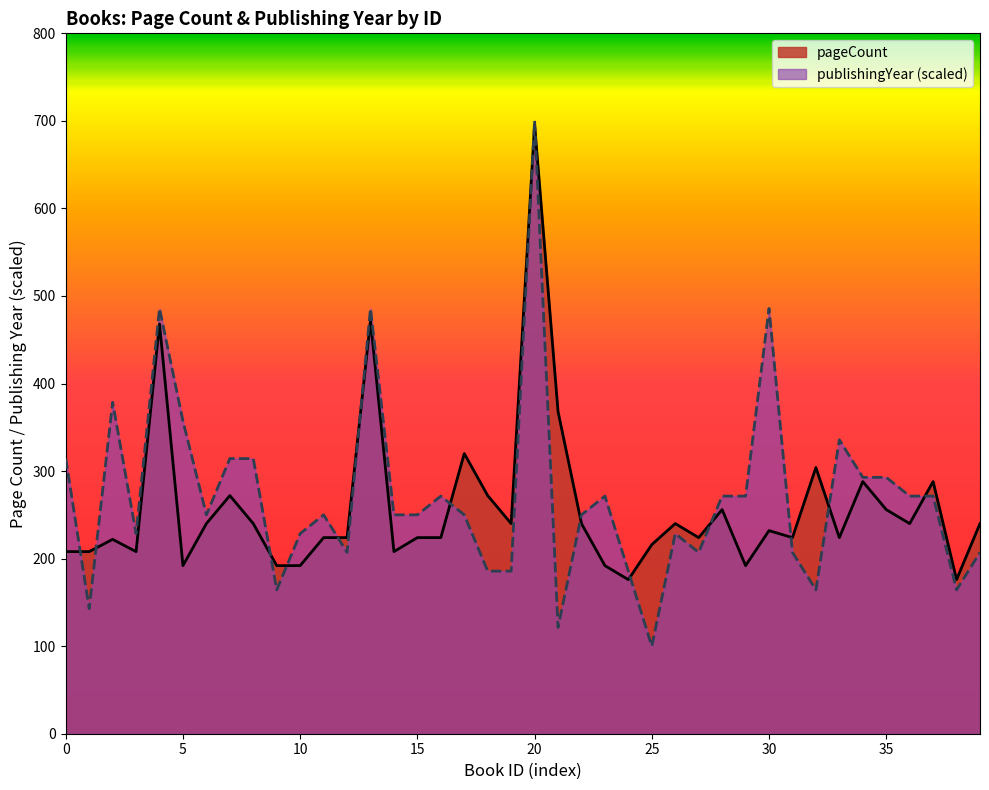

What is the label of the 27th point from the right?

16864